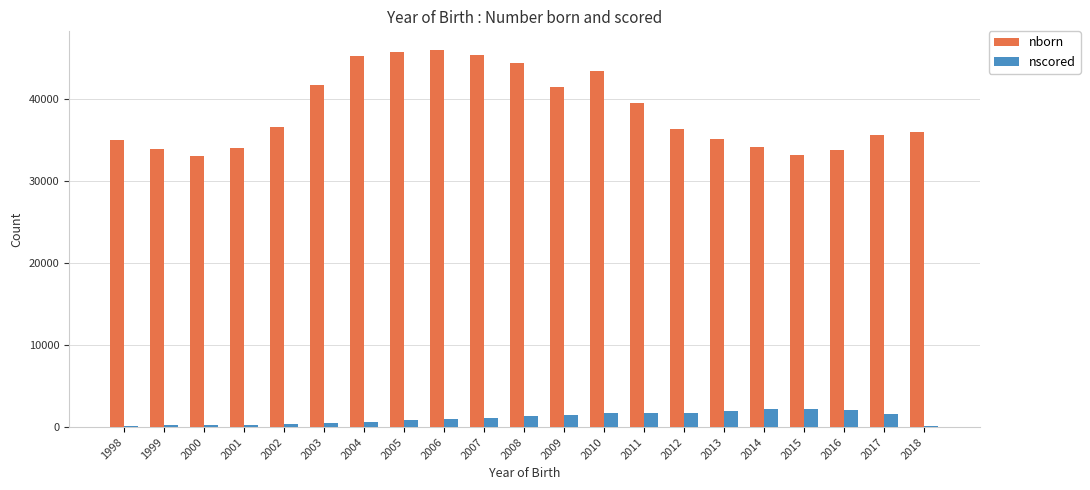

What is the highest value of the nborn series?

46002